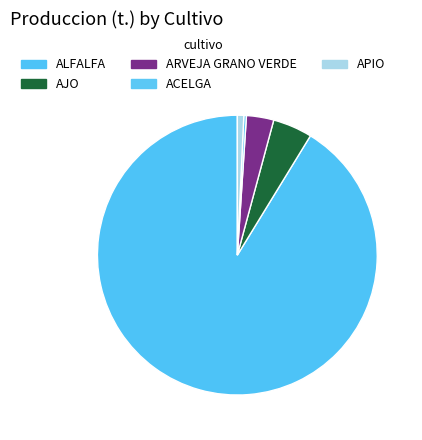

To the nearest percent, what is the combined percentage of AJO and ARVEJA GRANO VERDE?

8%